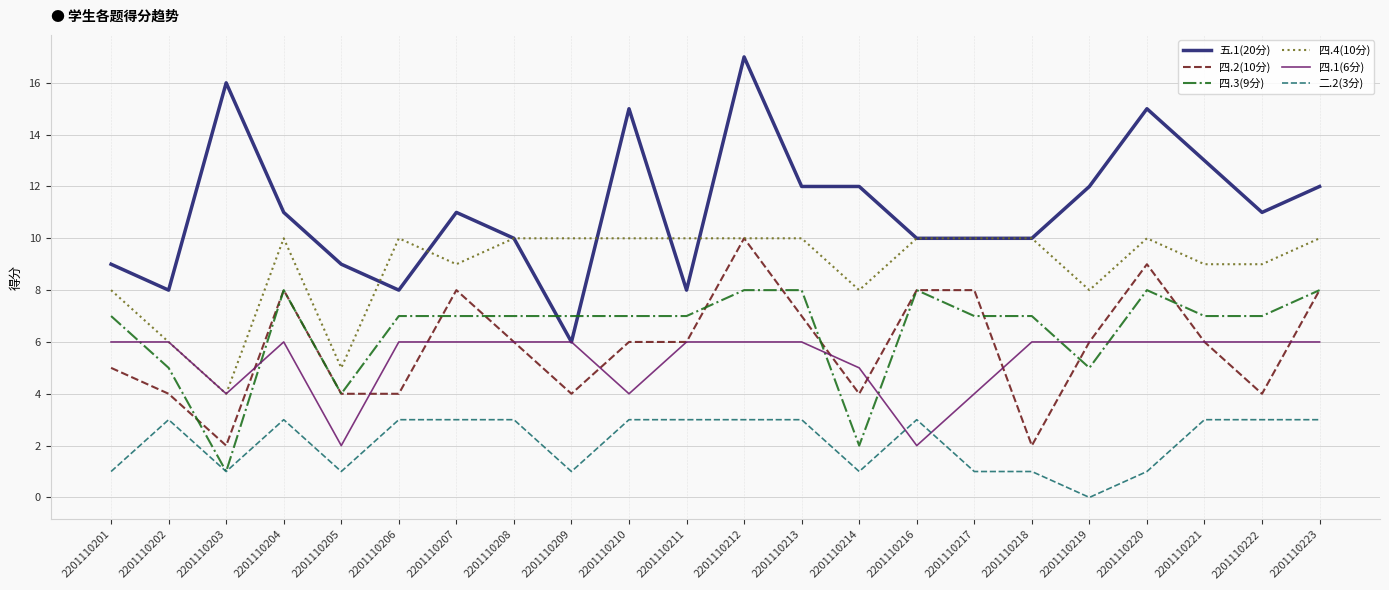

What is the total value across all series at 2201110223?

47